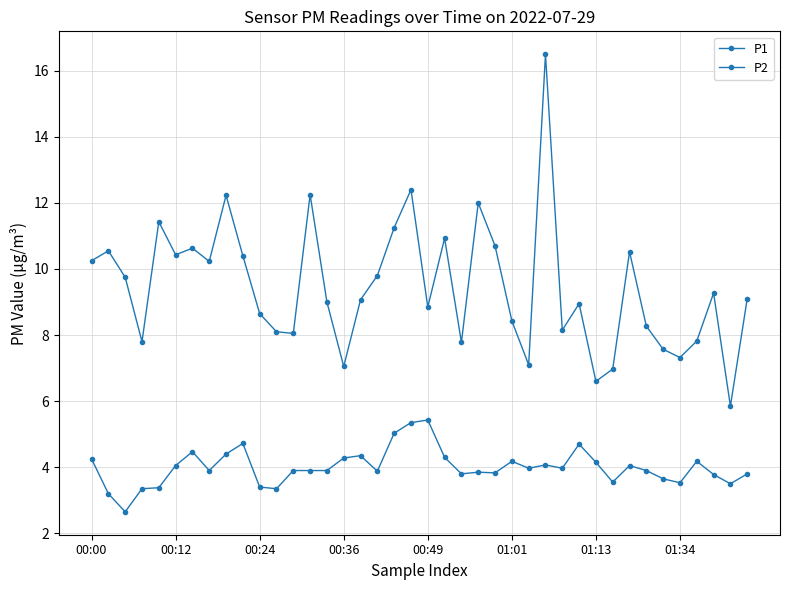

Does the chart have visible grid lines?

Yes